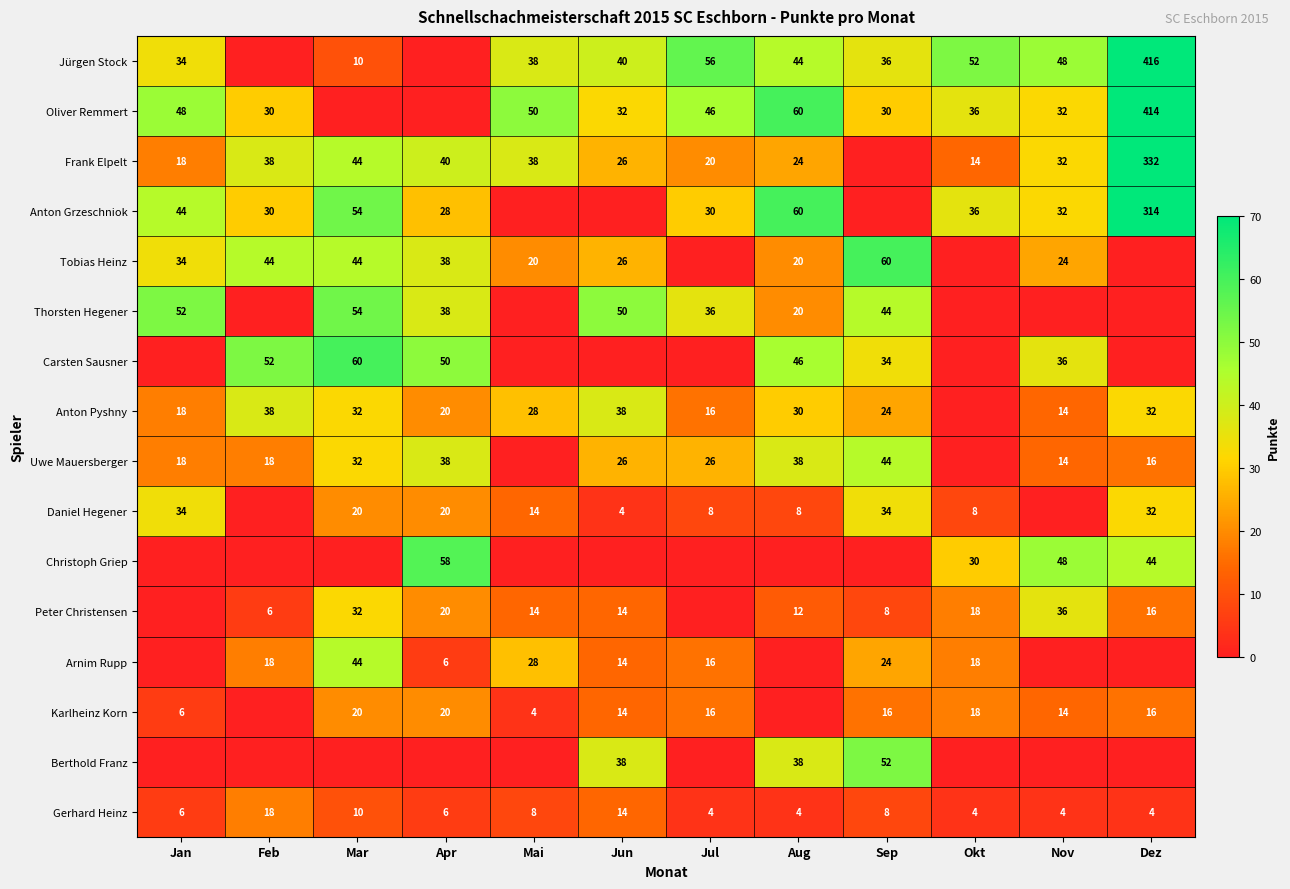

What is the sum of the Gerhard Heinz values at Aug and Dez?

8